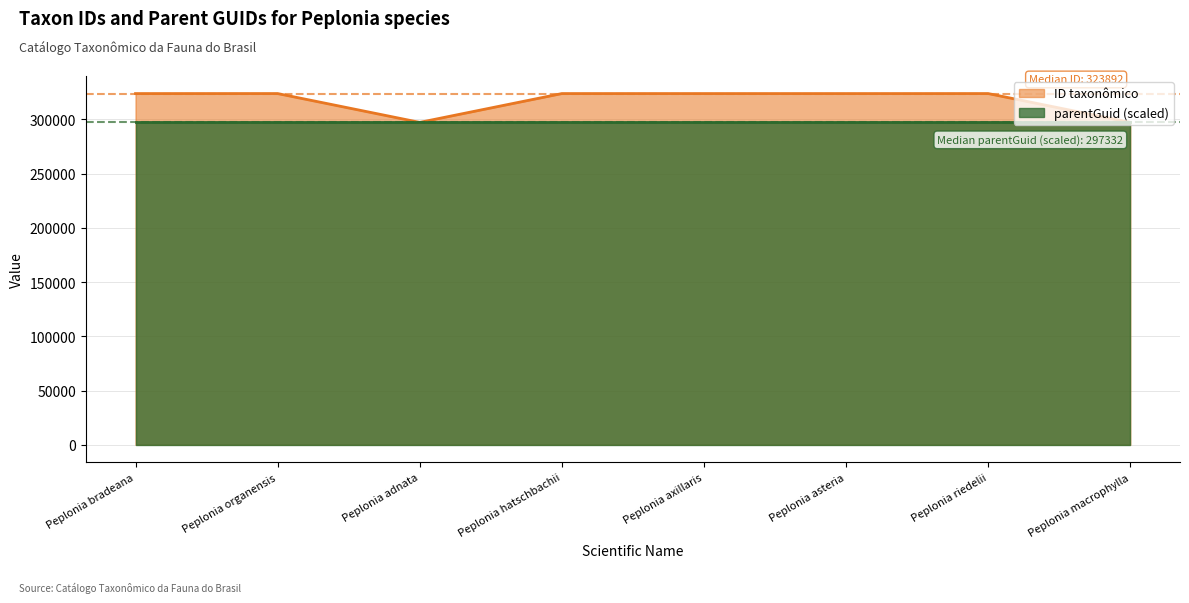

Is it true that ID taxonômico equals 297353 at Peplonia macrophylla?

True